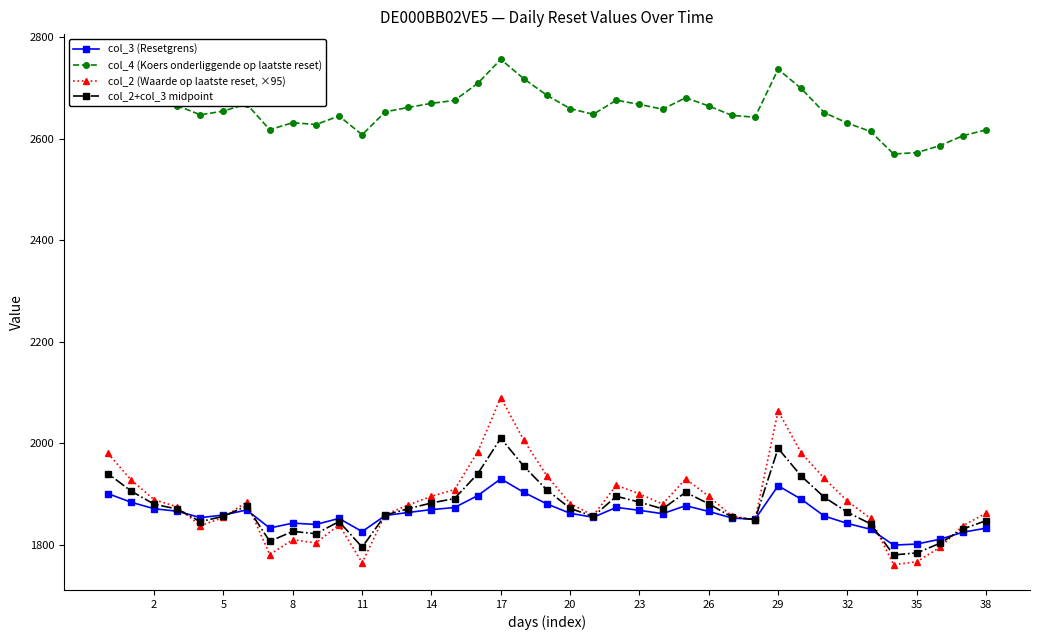

Rank the series at 5 from lowest to highest value.

col_2 (Waarde op laatste reset, ×95), col_2+col_3 midpoint, col_3 (Resetgrens), col_4 (Koers onderliggende op laatste reset)